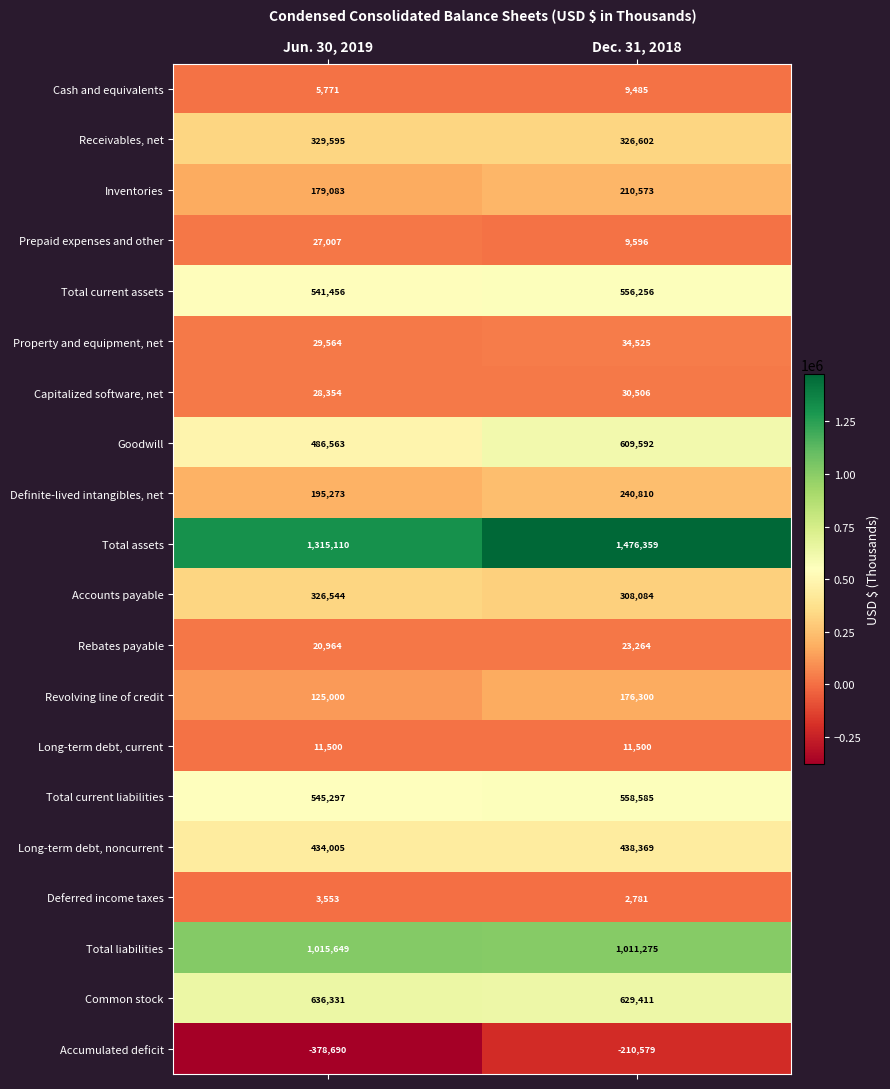

Which series has the largest range (max minus min)?

Accumulated deficit